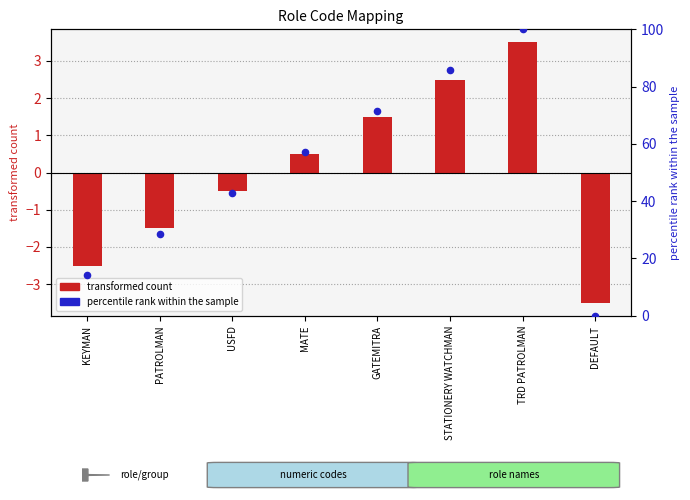

At which category is the sum across all series the highest?

TRD PATROLMAN